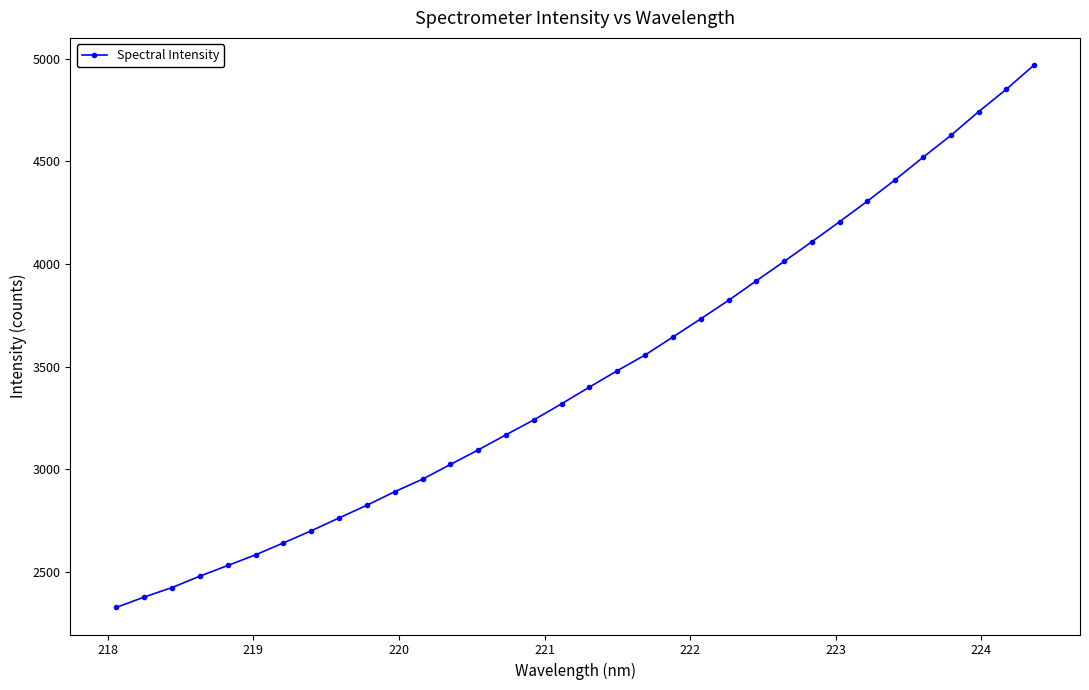

What is the greatest value displayed?

4968.4